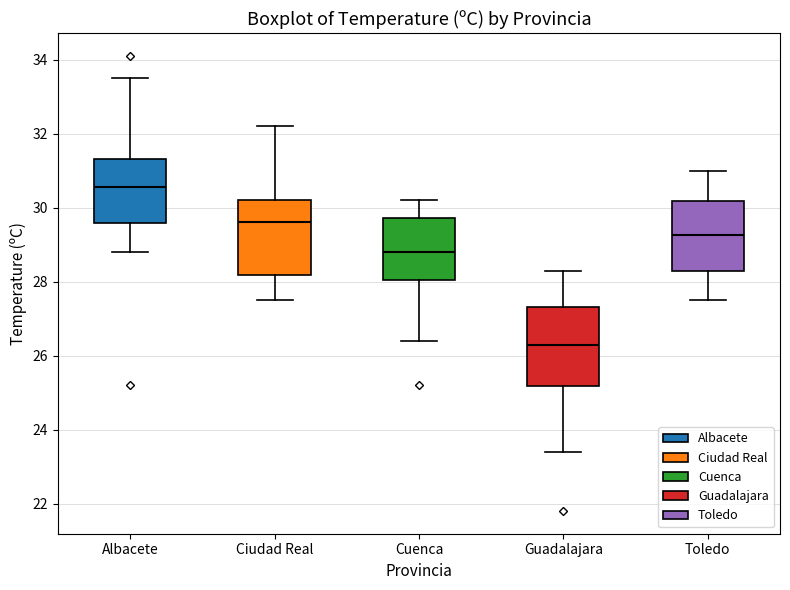

Which box has the lowest median line?

Guadalajara